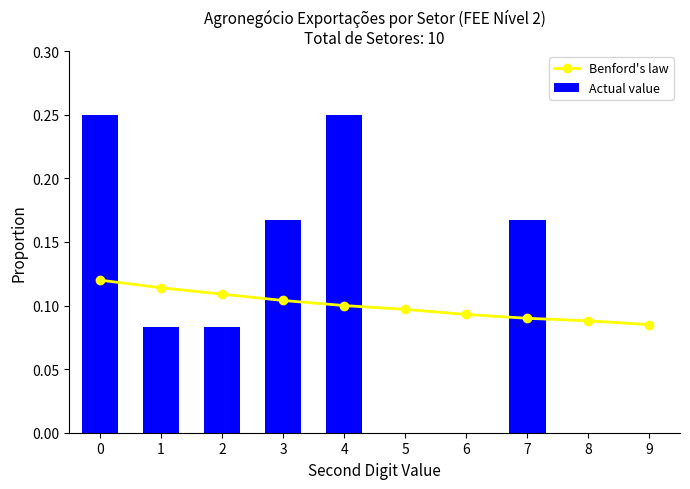

What are all the series names shown in the legend?

Benford's law, Actual value